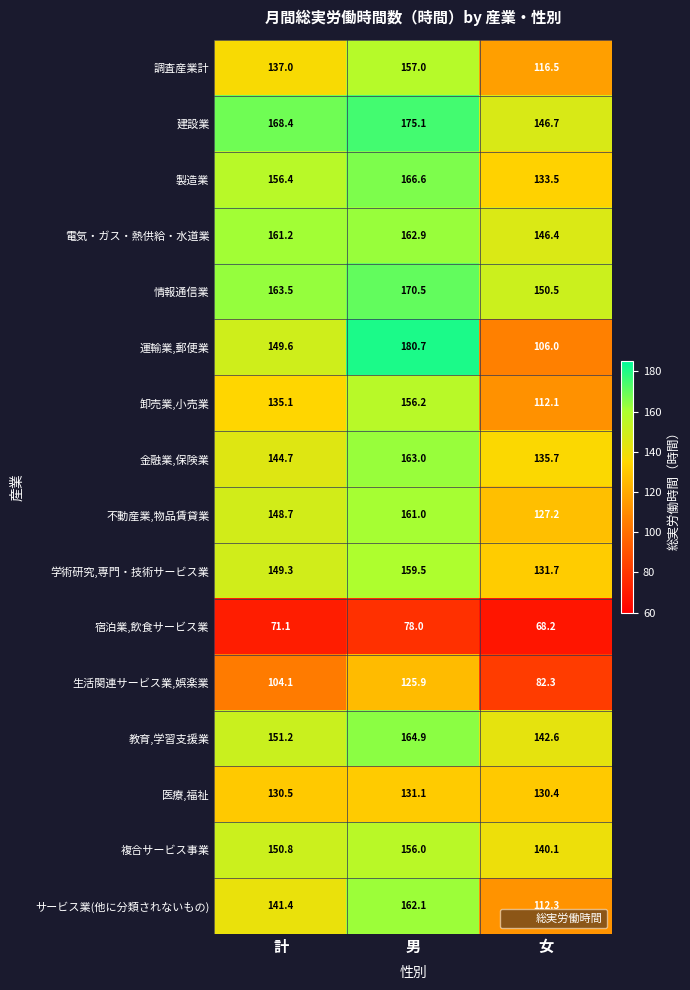

What is the maximum value shown in the chart?

180.7